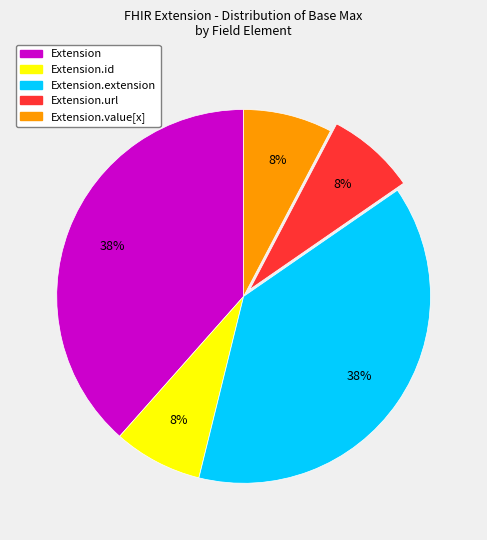

What percentage is the Extension.url slice, to the nearest percent?

8%